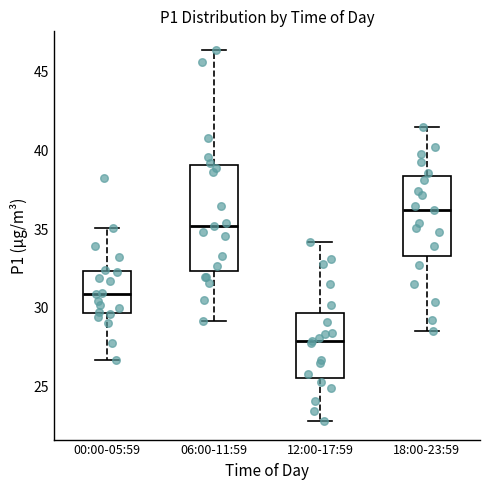

Where does the lower whisker of the box for 18:00-23:59 end on the y-axis? The values are not printed on the chart, so give them approximately, as read against the axis.

28.5